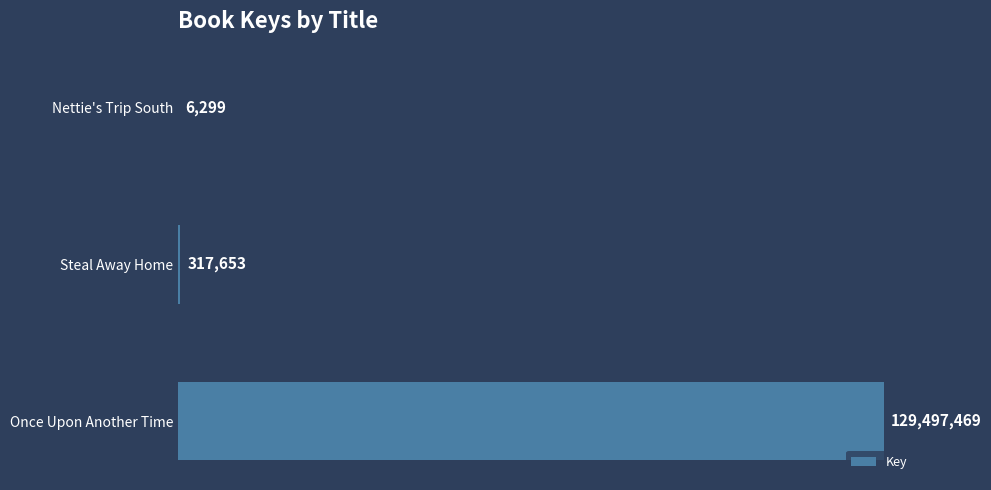

Does the chart contain stacked bars?

No